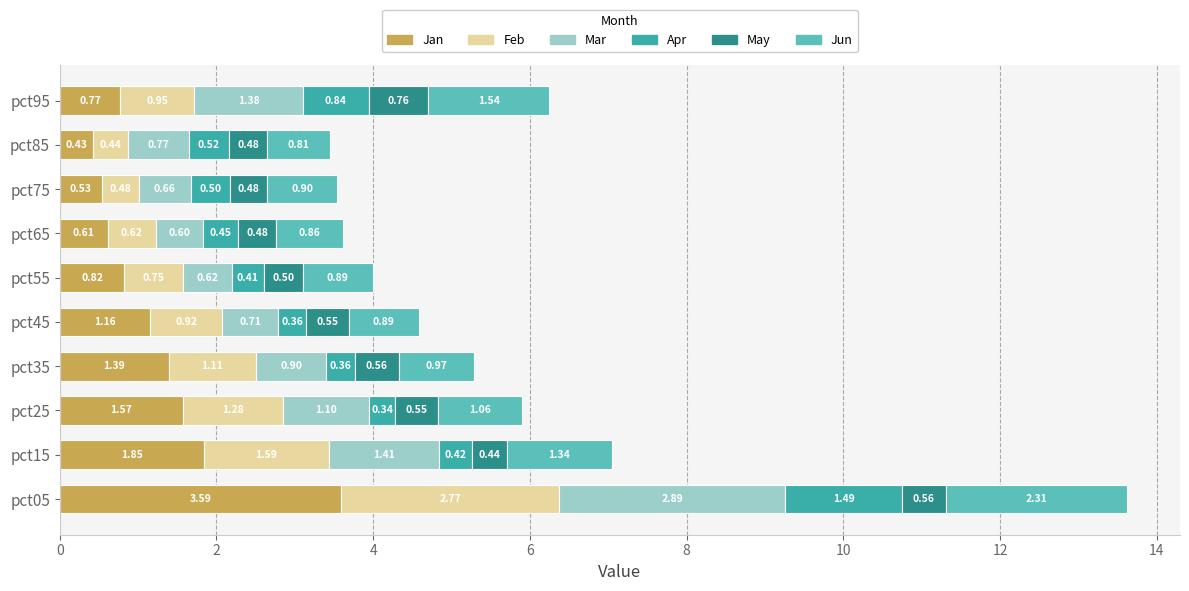

At which category is the sum across all series the highest?

pct05